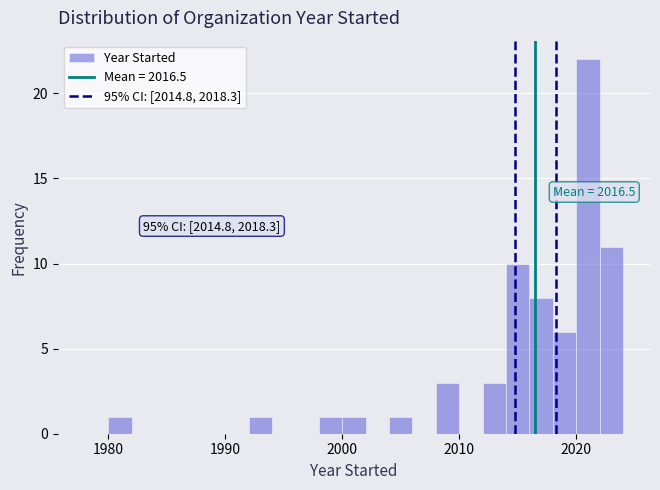

Read against the x-axis, roughly where is the centre of the tallest bar?

2021